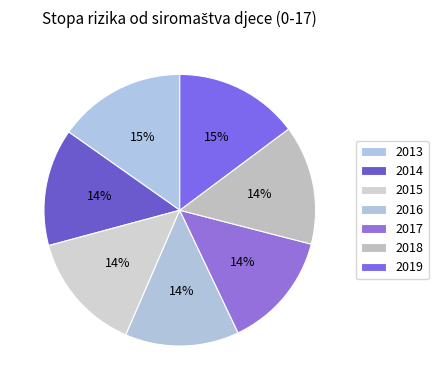

Count the number of slices in the pie.

7